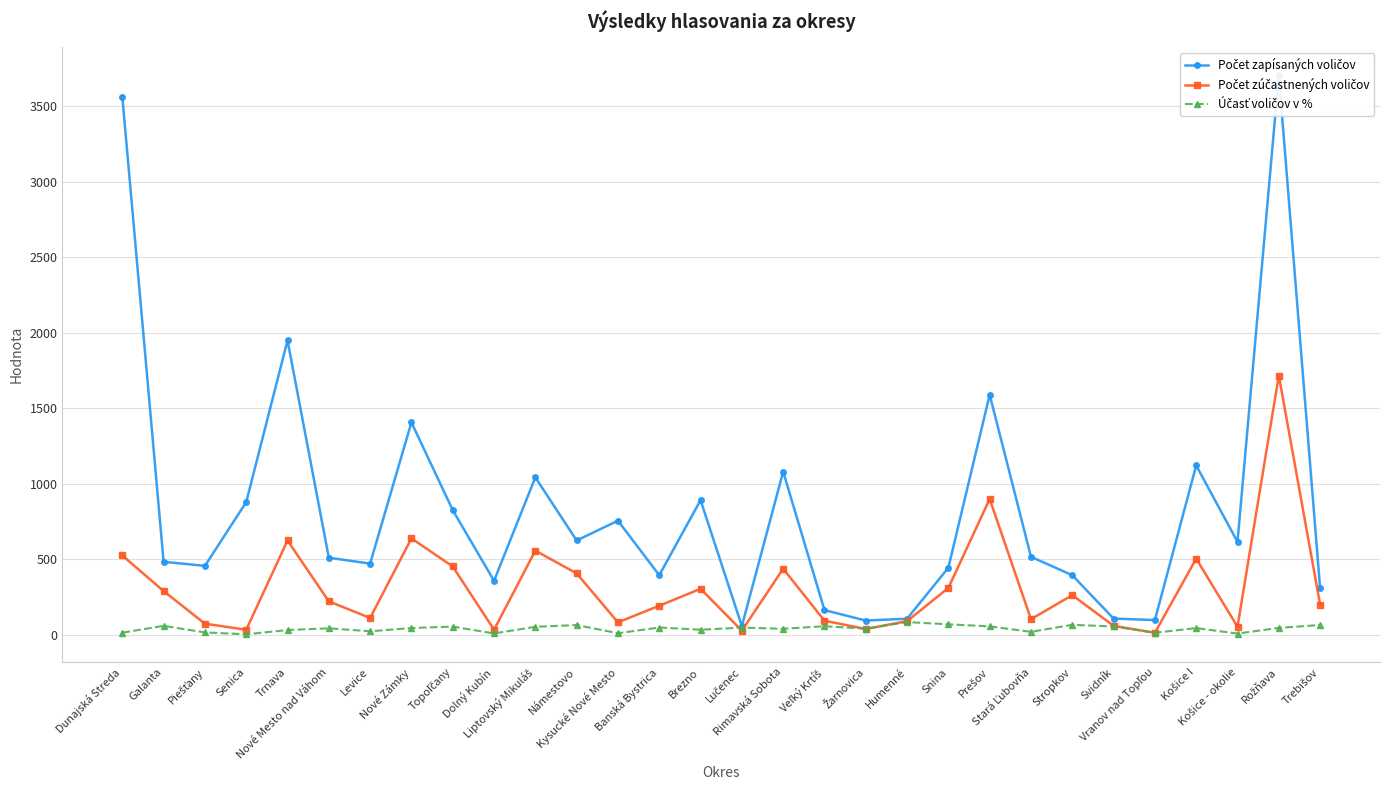

At which category is the sum across all series the highest?

Rožňava